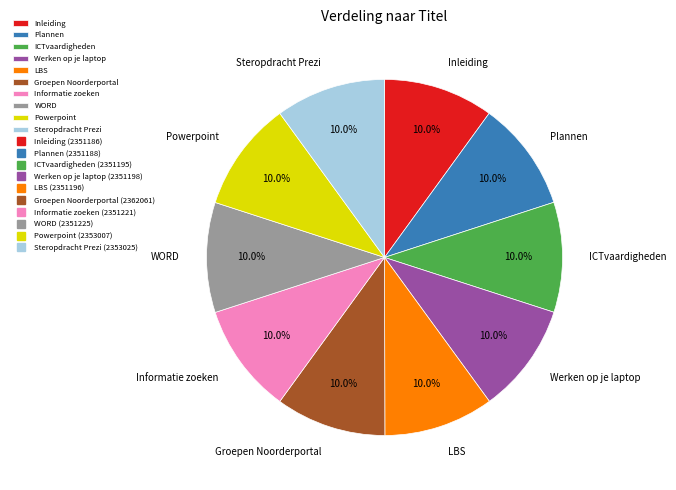

Is there a majority slice in this chart?

No